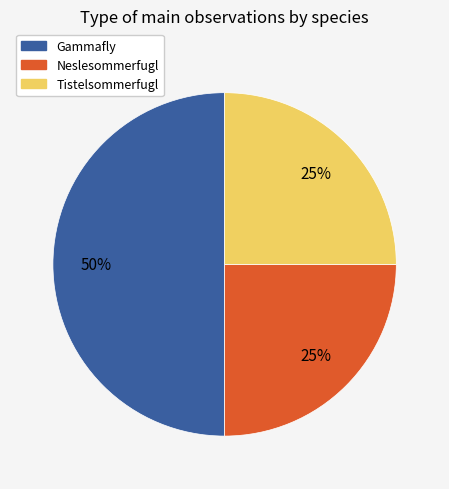

Is it true that Gammafly is 57% of the pie?

False